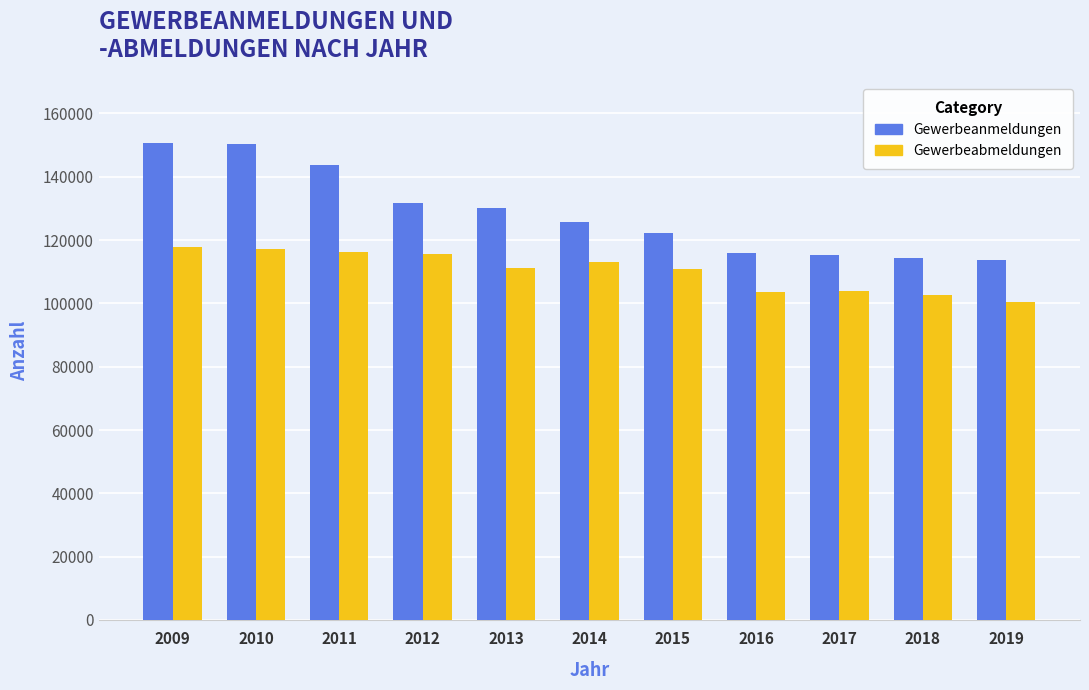

What value does the Gewerbeabmeldungen series have at 2013, to the nearest 50?

111350